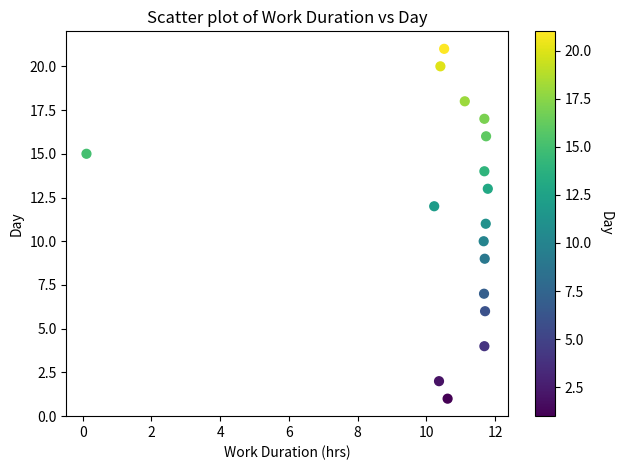

What is the range of Y values (max minus min)?

20